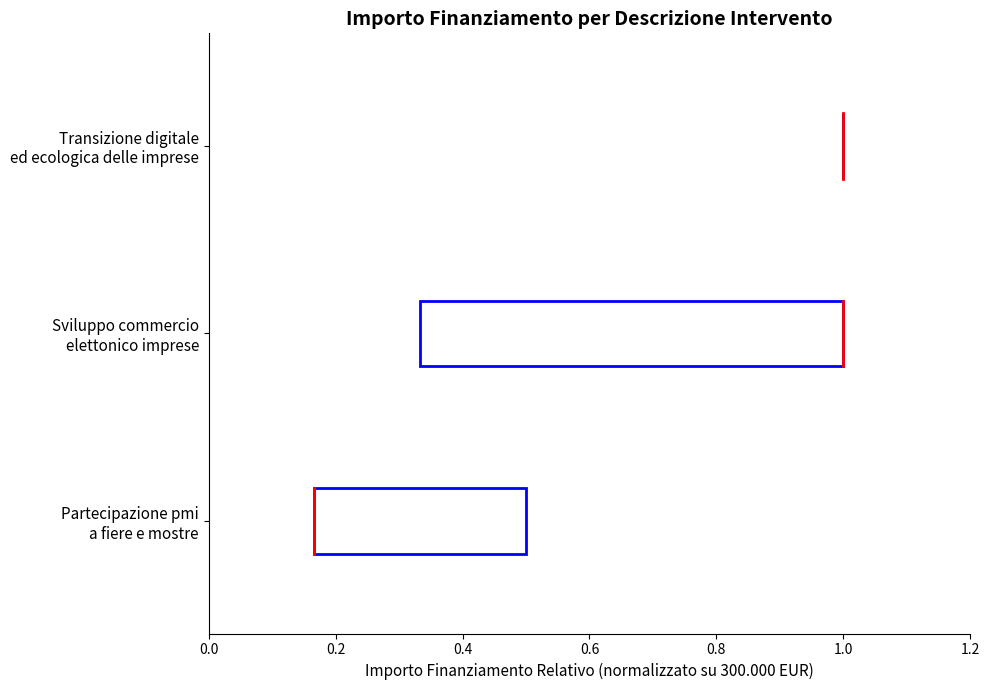

How many values are between 1 and 2?

1